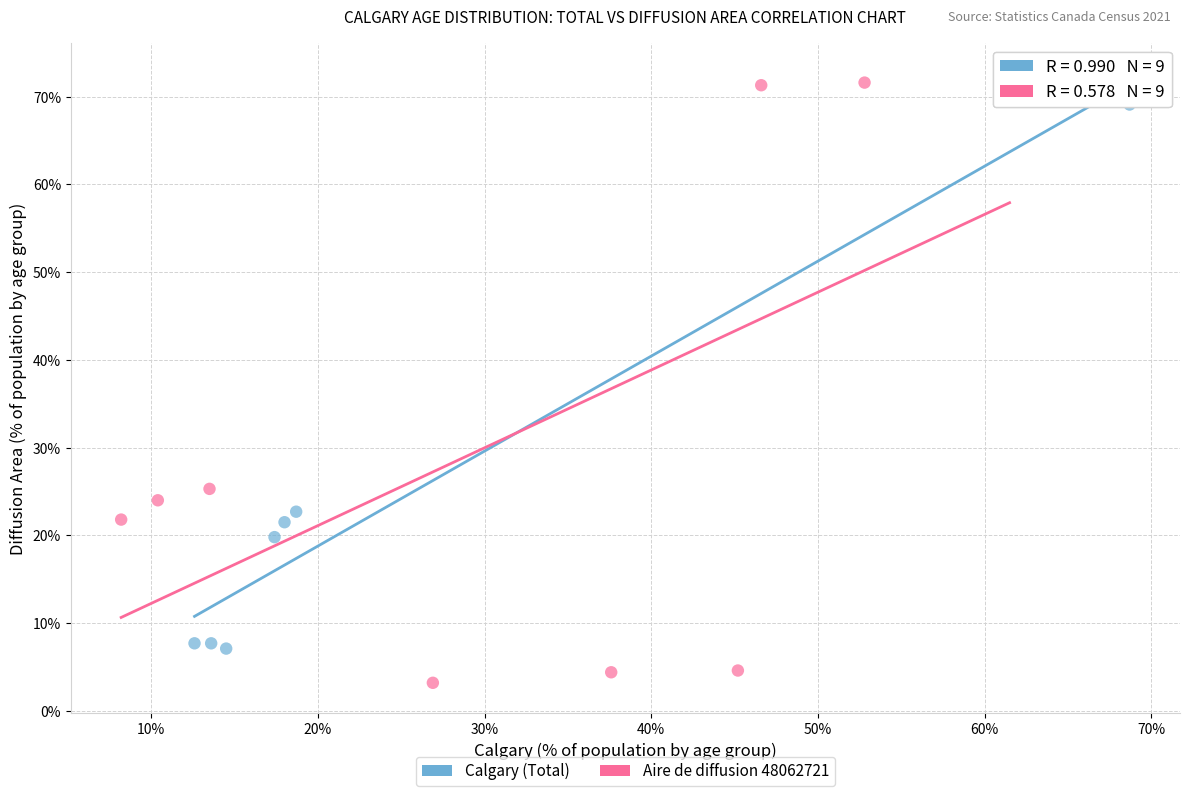

Which series reaches the minimum Y coordinate?

Aire de diffusion 48062721